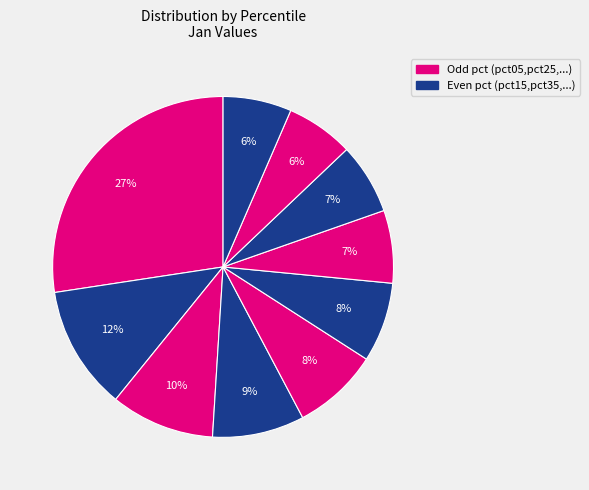

Rank the categories by value from lowest to highest.

pct85, pct95, pct75, pct65, pct55, pct45, pct35, pct25, pct15, pct05